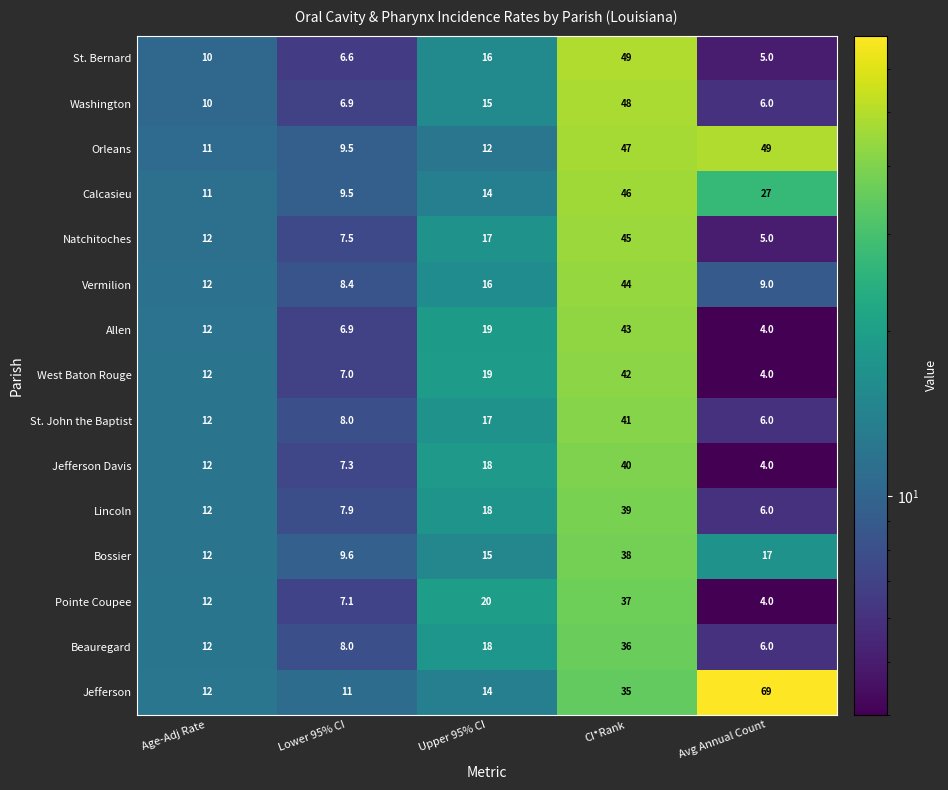

Is it true that St. Bernard equals 6.4 at Upper 95% CI?

False